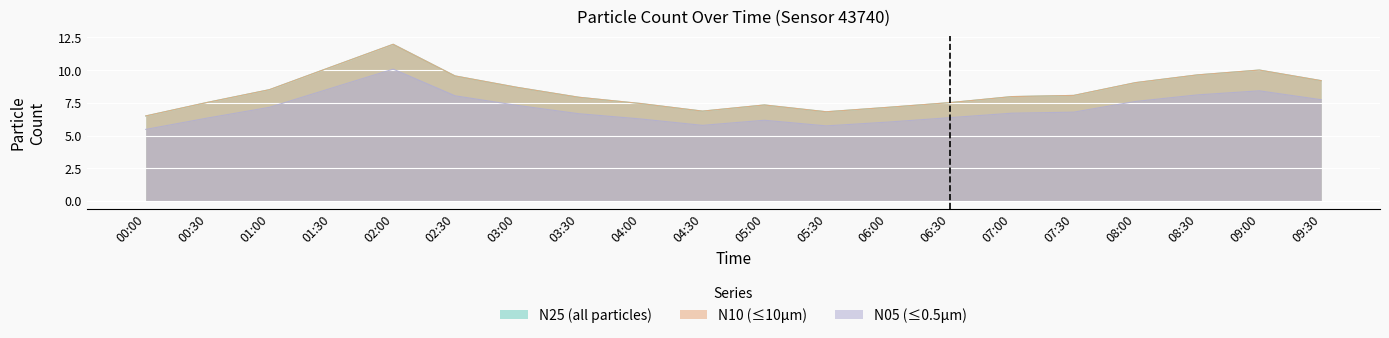

Which category has the lowest value across all series?

00:00